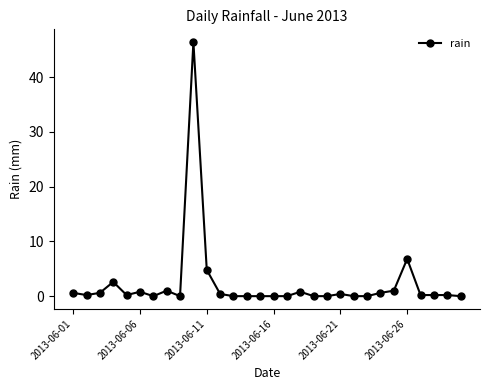

What is the maximum value shown in the chart?

46.4